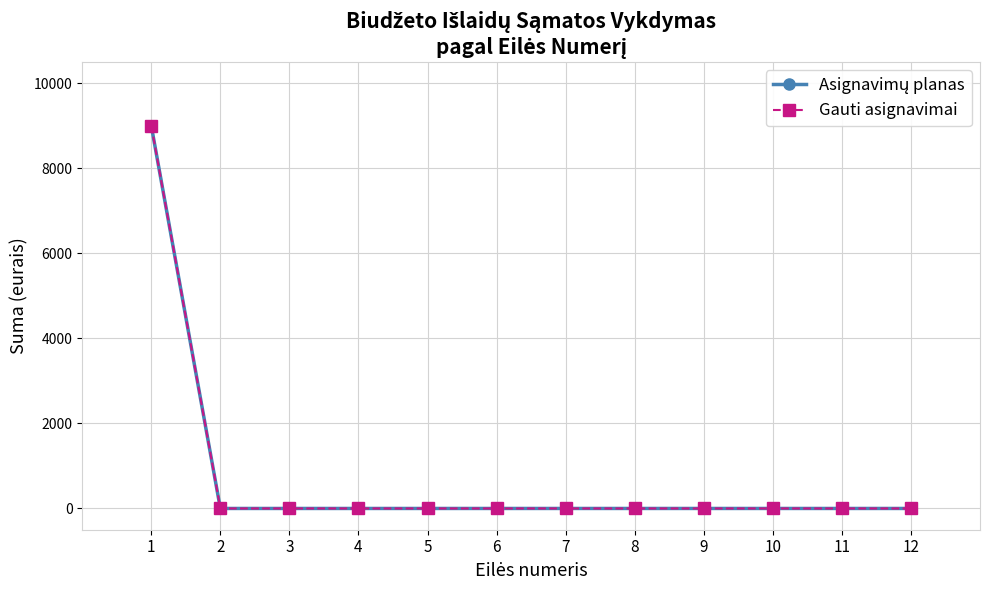

Between 4 and 6, which is larger?

4